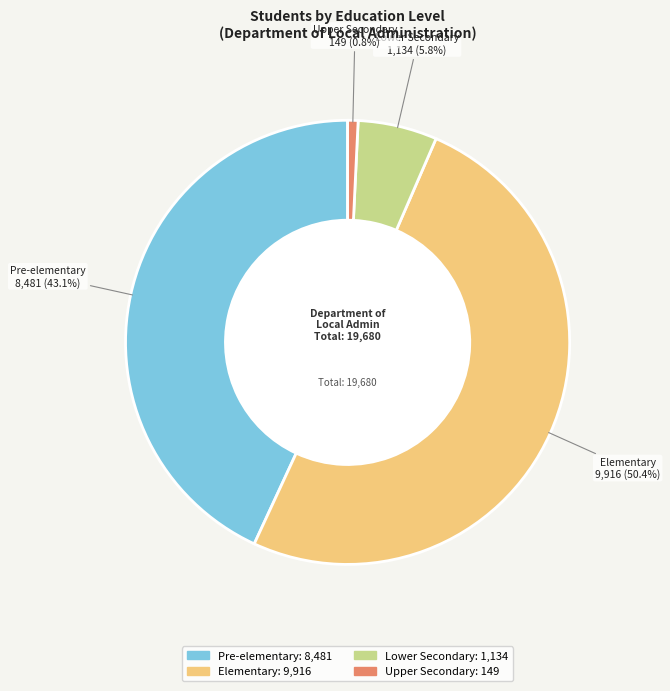

Rank the categories by value from lowest to highest.

Upper Secondary, Lower Secondary, Pre-elementary, Elementary